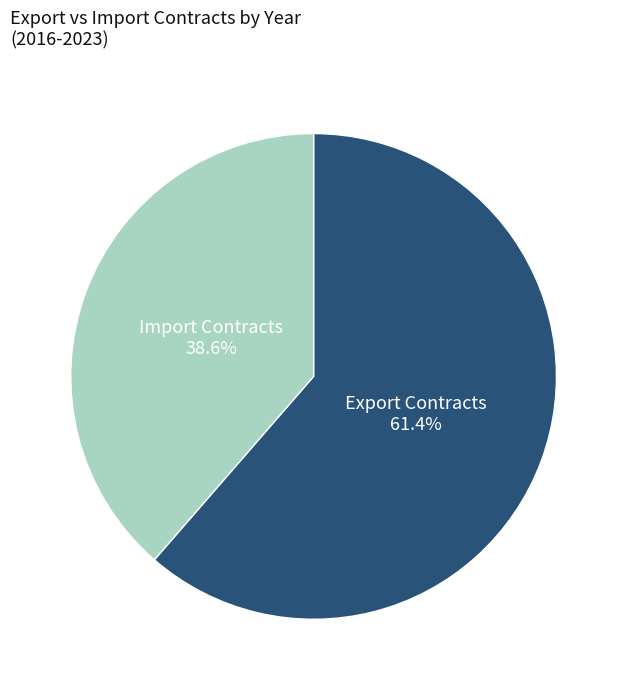

Is there any slice that represents more than half of the pie?

Yes